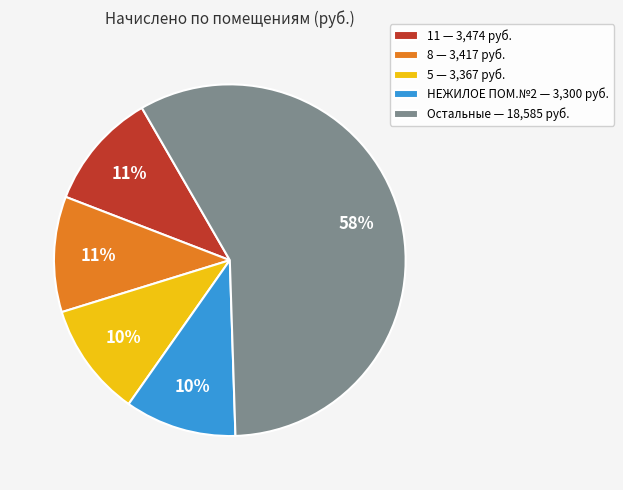

How many segments does this pie chart have?

5